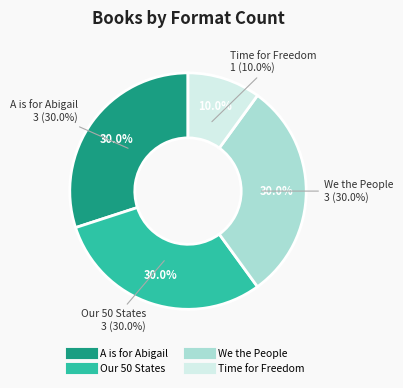

What percentage is the We the People slice, to the nearest percent?

30%